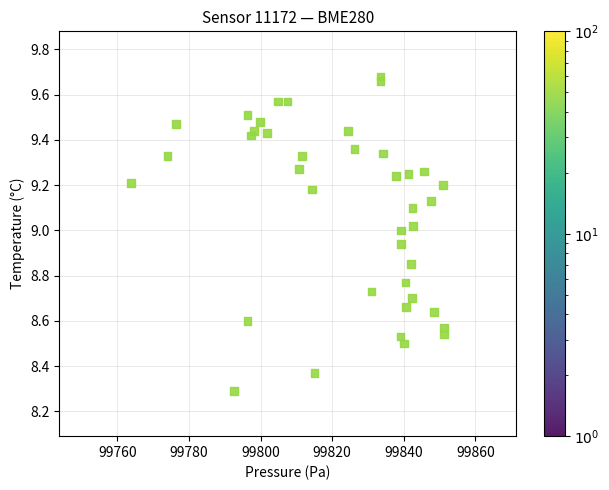

What Y value in the scatter plot is closest to 8?

8.3